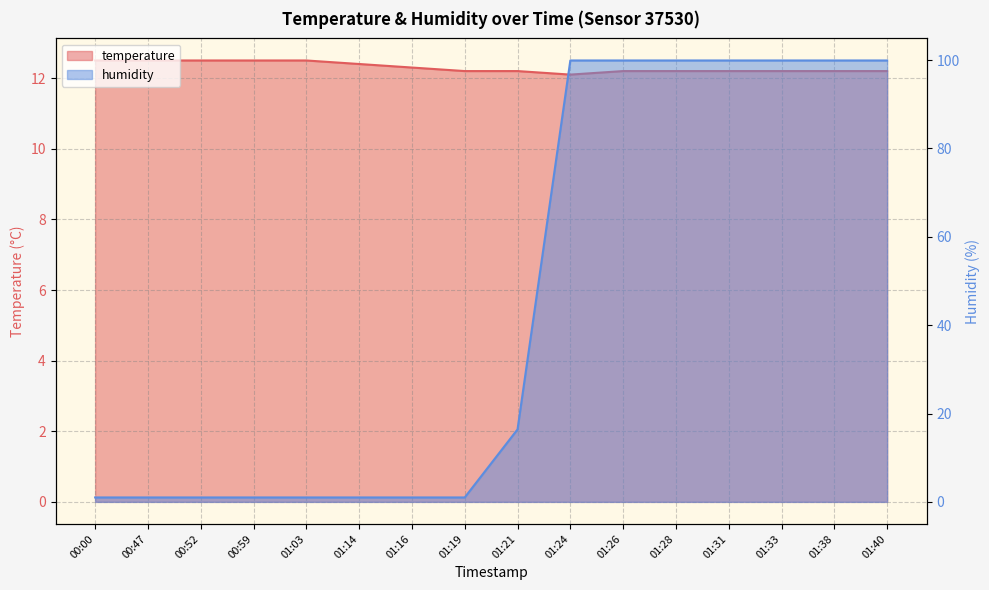

Where do humidity and temperature first cross each other?

01:19 and 01:21